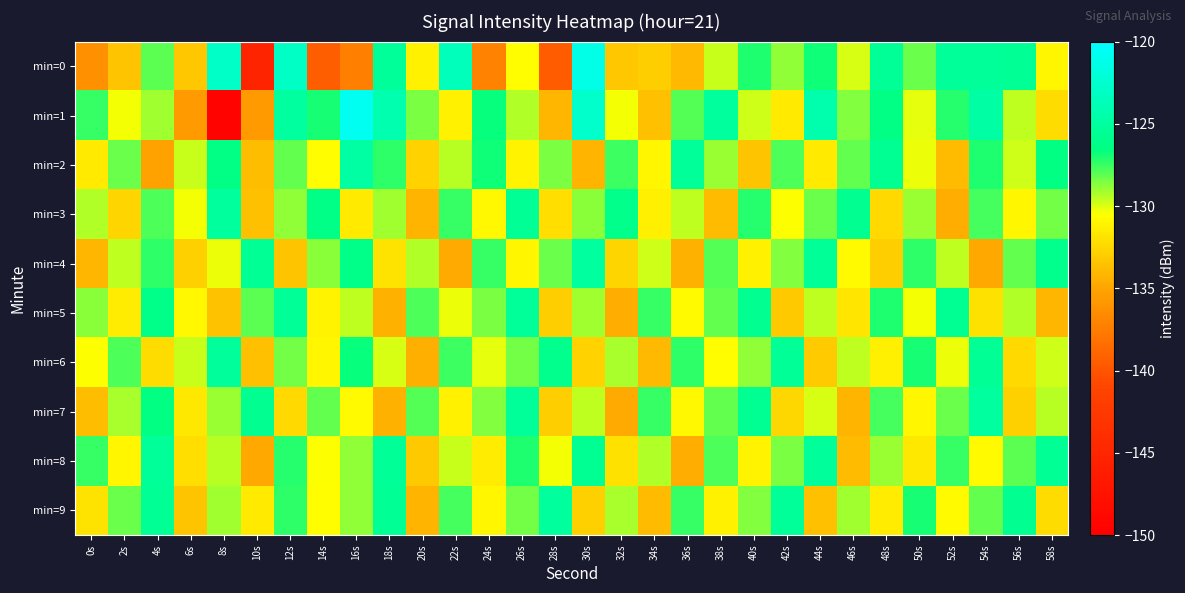

At which category does the chart reach its minimum across all series?

8s